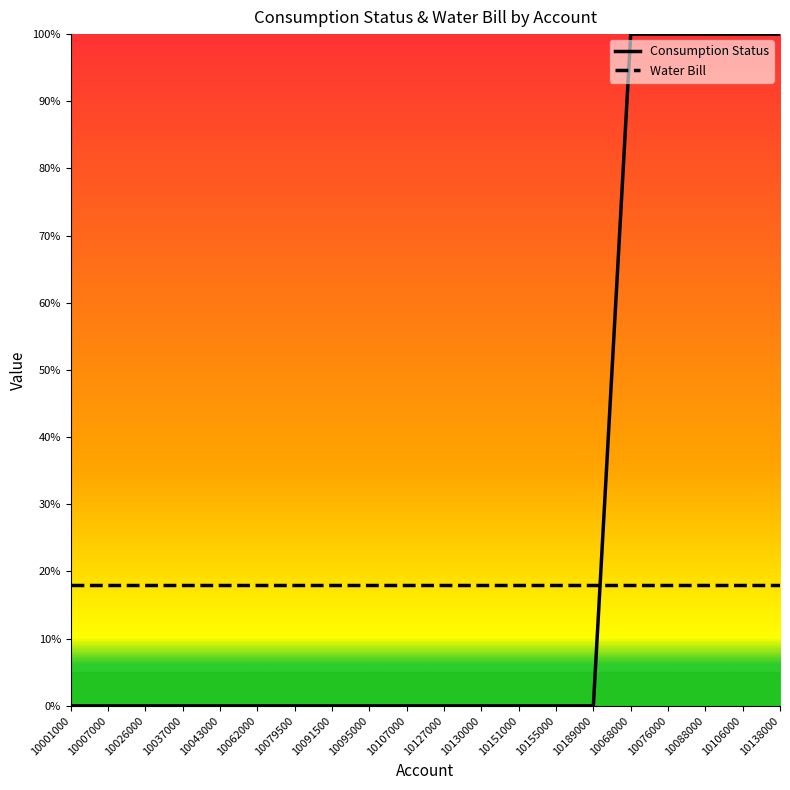

Rank the series at 10079500 from highest to lowest value.

Water Bill, Consumption Status